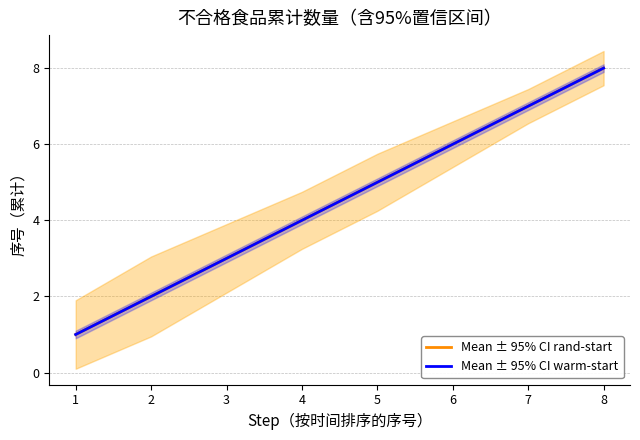

How many lines are shown in the chart?

2